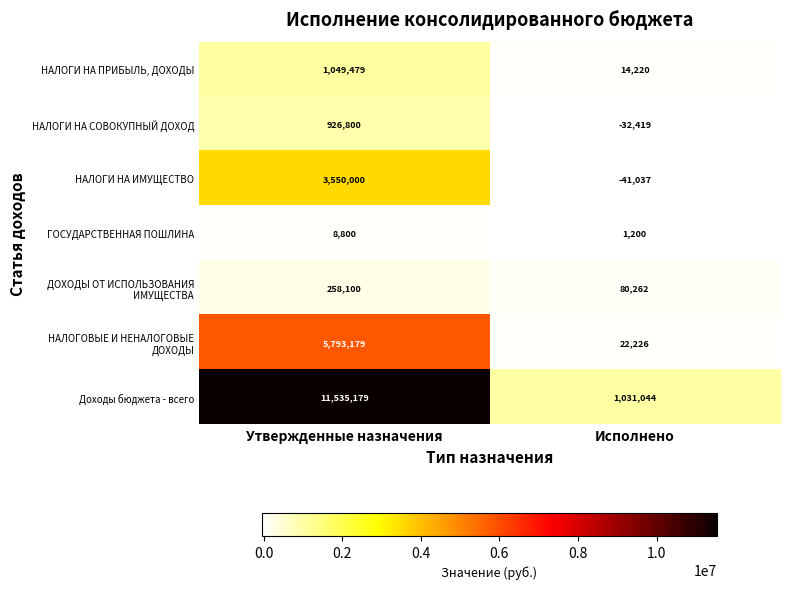

What is the sum of the Доходы бюджета - всего values at Исполнено and Утвержденные назначения?

12566223